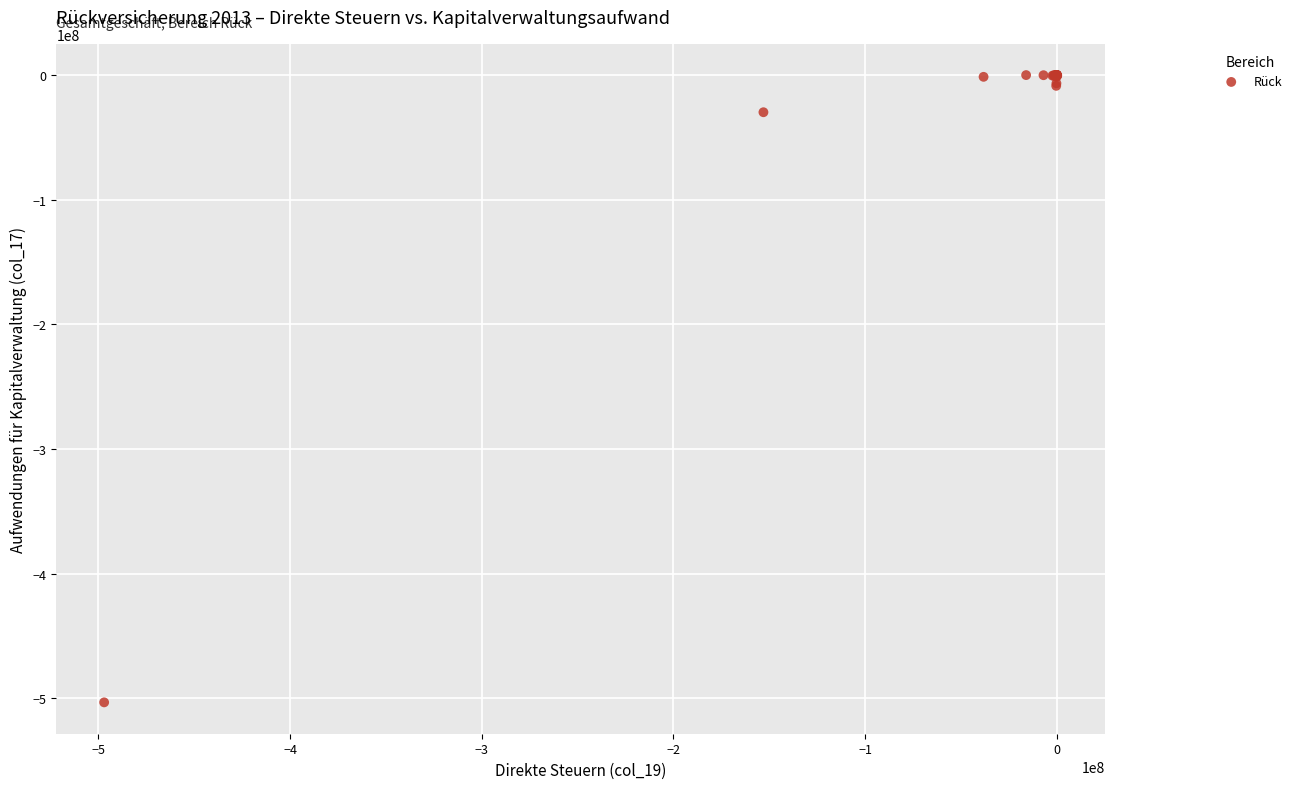

What Y value in the scatter plot is closest to -251650611?

-29805216